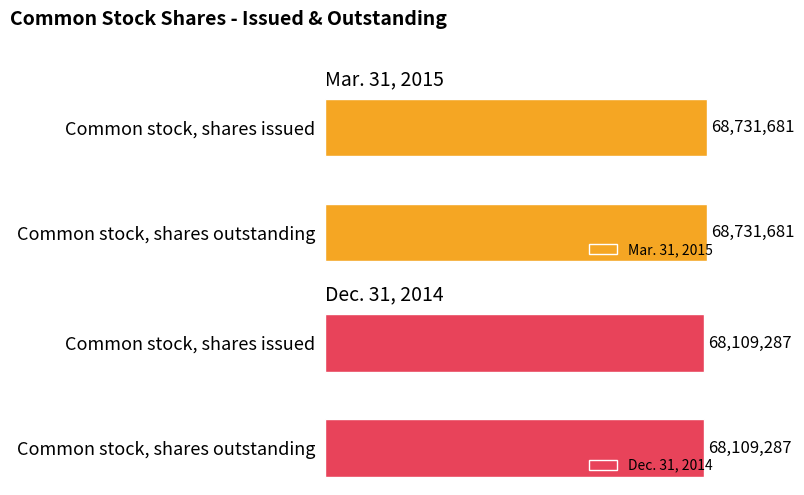

How many groups of bars are there?

2